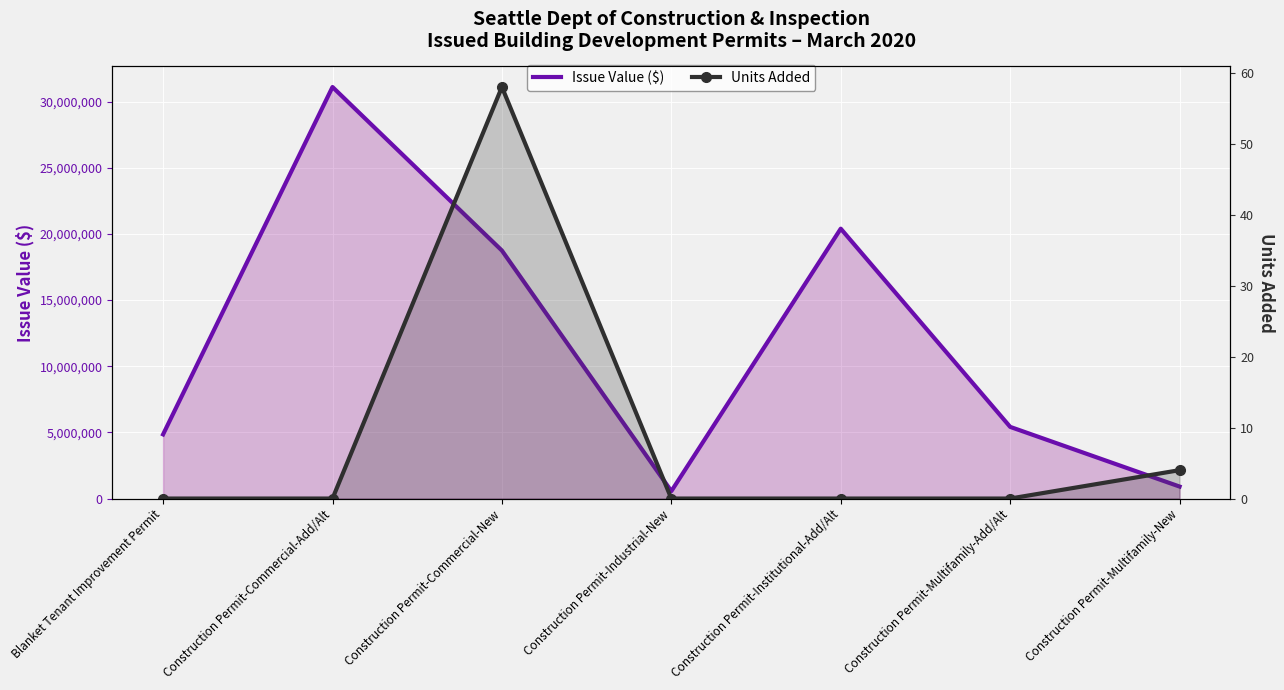

Which label corresponds to the largest value in the chart?

Construction Permit-Commercial-Add/Alt